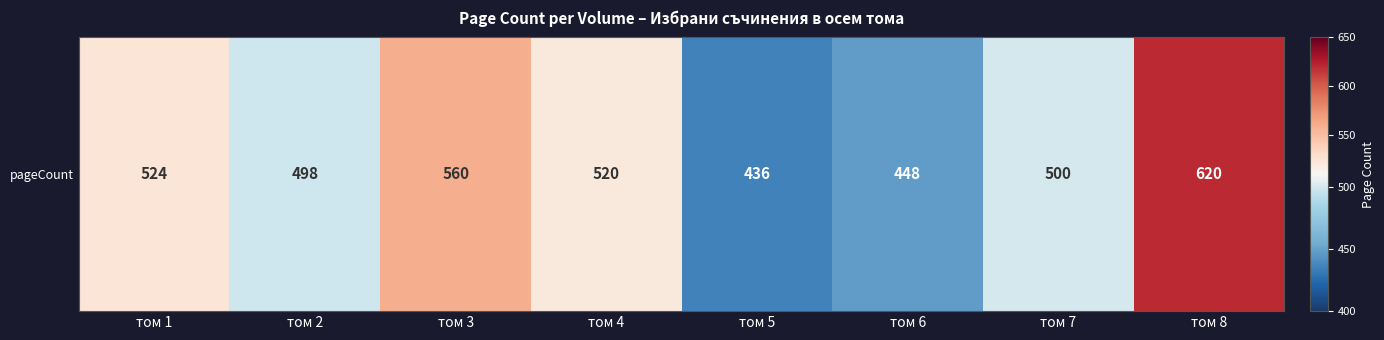

At which label is the value closest to 528?

том 1